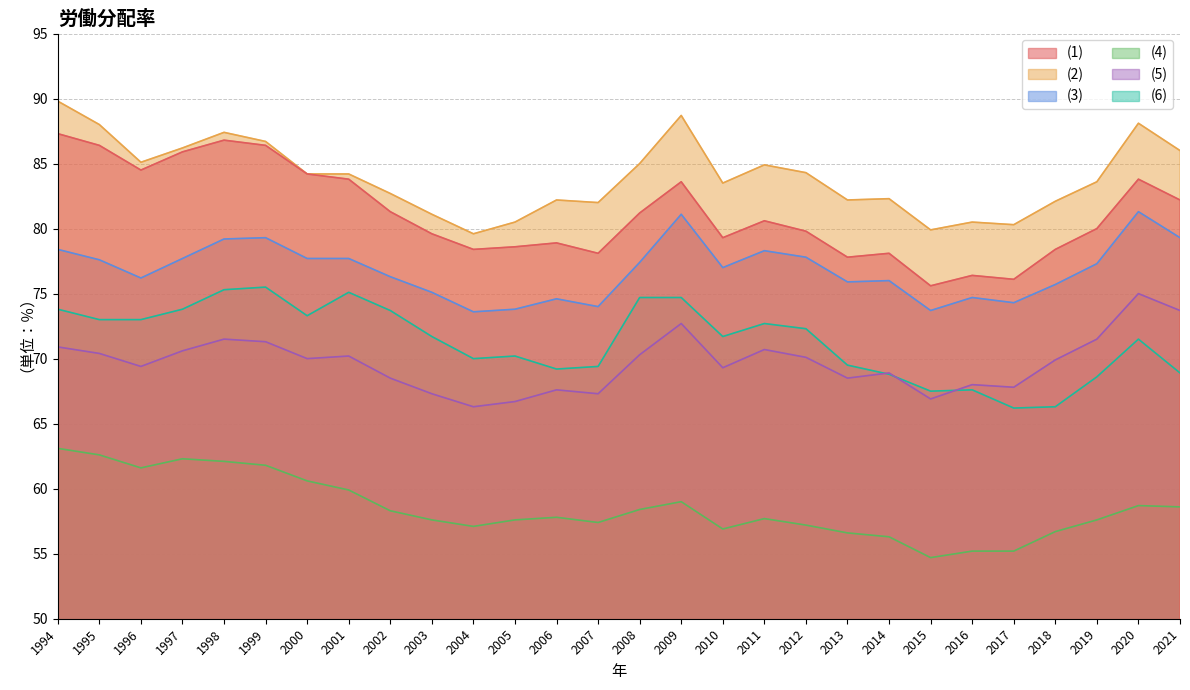

True or false: (1) and (2) intersect in this chart.

False